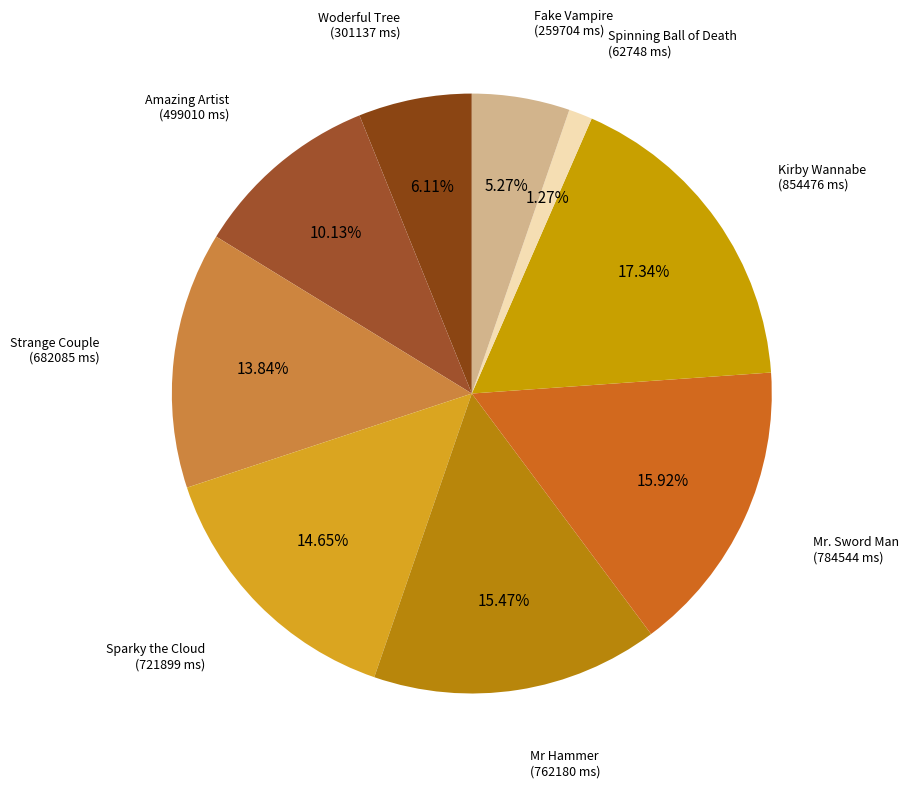

To the nearest percent, what is the difference between the largest and smallest slice percentages?

16%